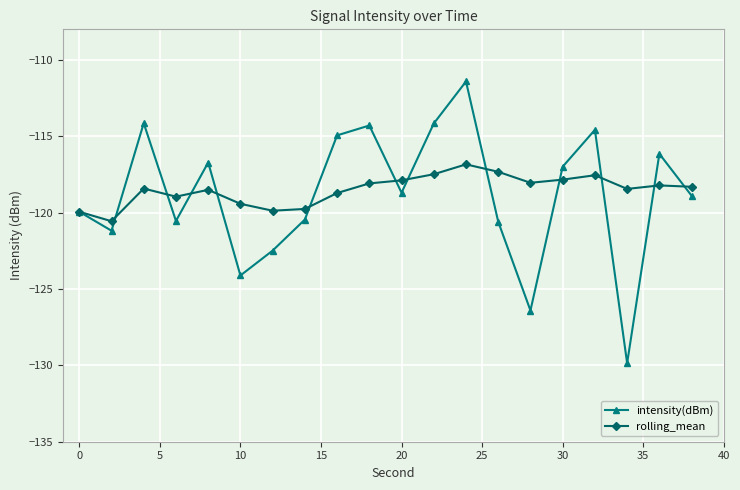

Which series has the widest spread of values?

intensity(dBm)